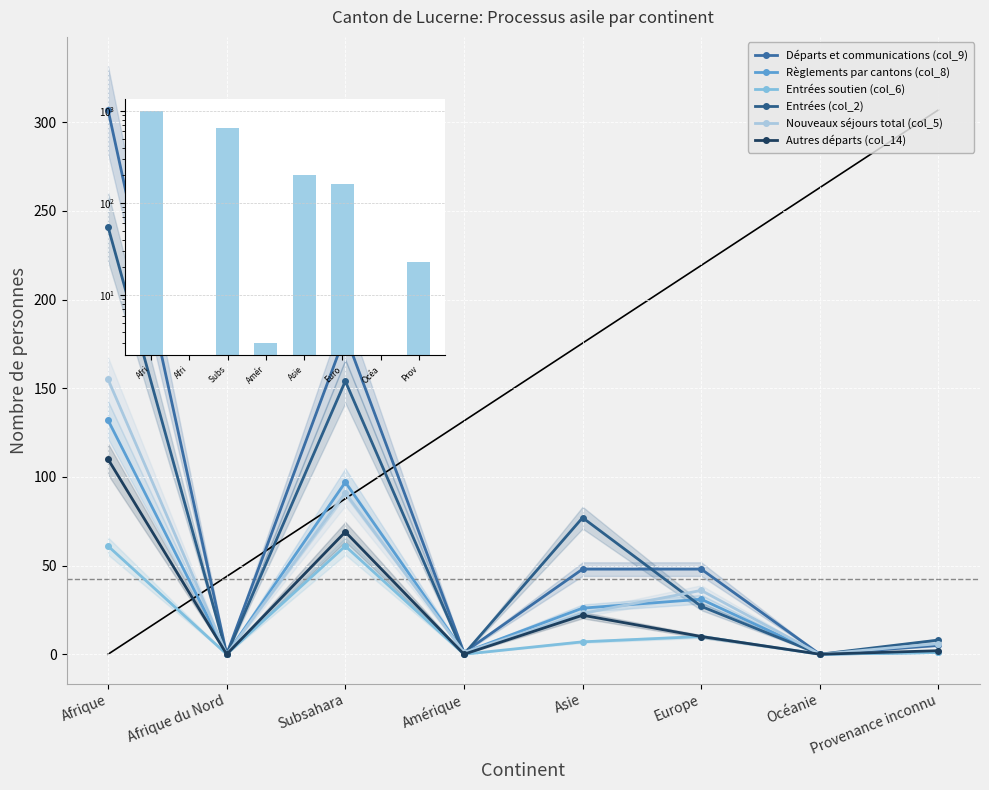

At which label does Nouveaux séjours total (col_5) reach its peak?

Afrique